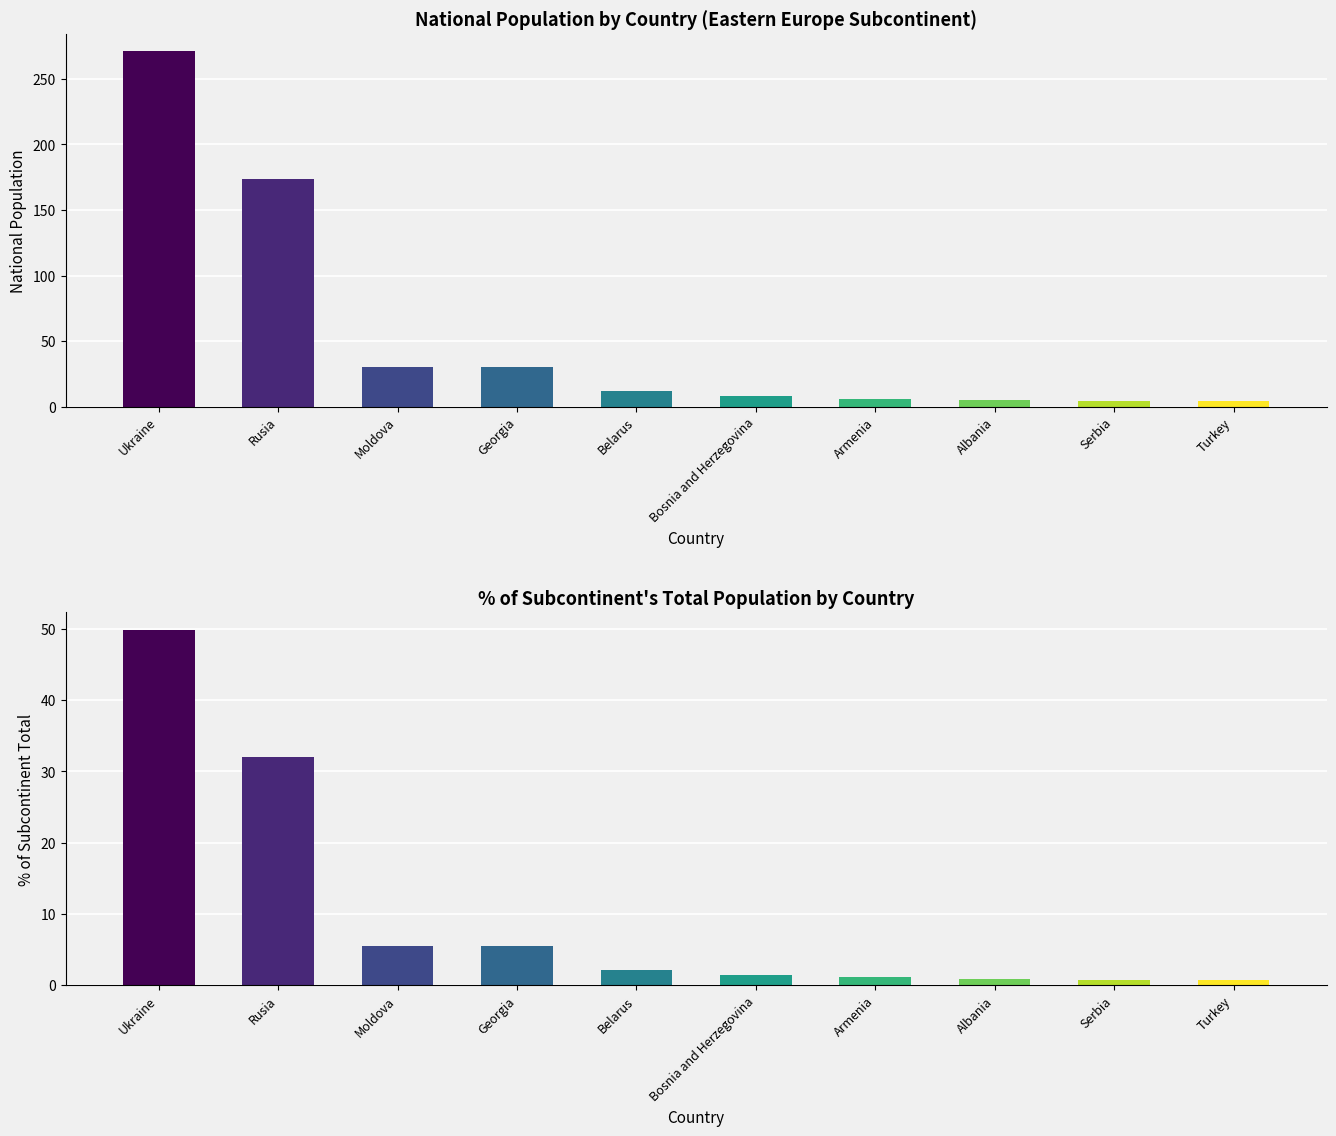

List the labels in order of value, largest first.

Ukraine, Rusia, Moldova, Georgia, Belarus, Bosnia and Herzegovina, Armenia, Albania, Serbia, Turkey